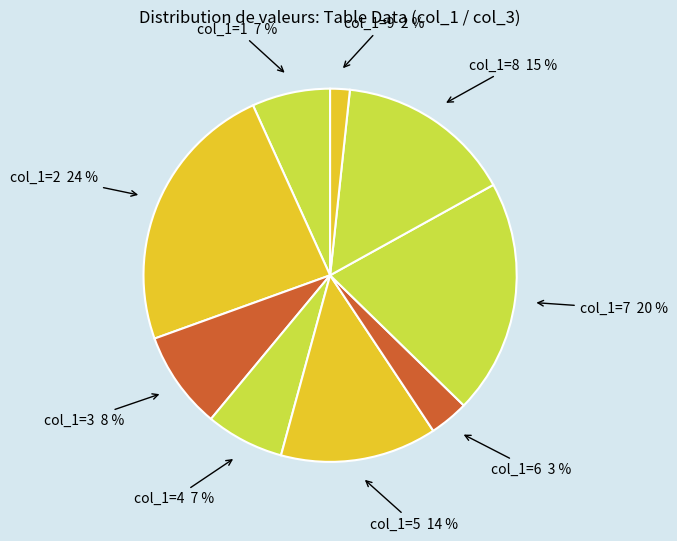

How many segments does this pie chart have?

9